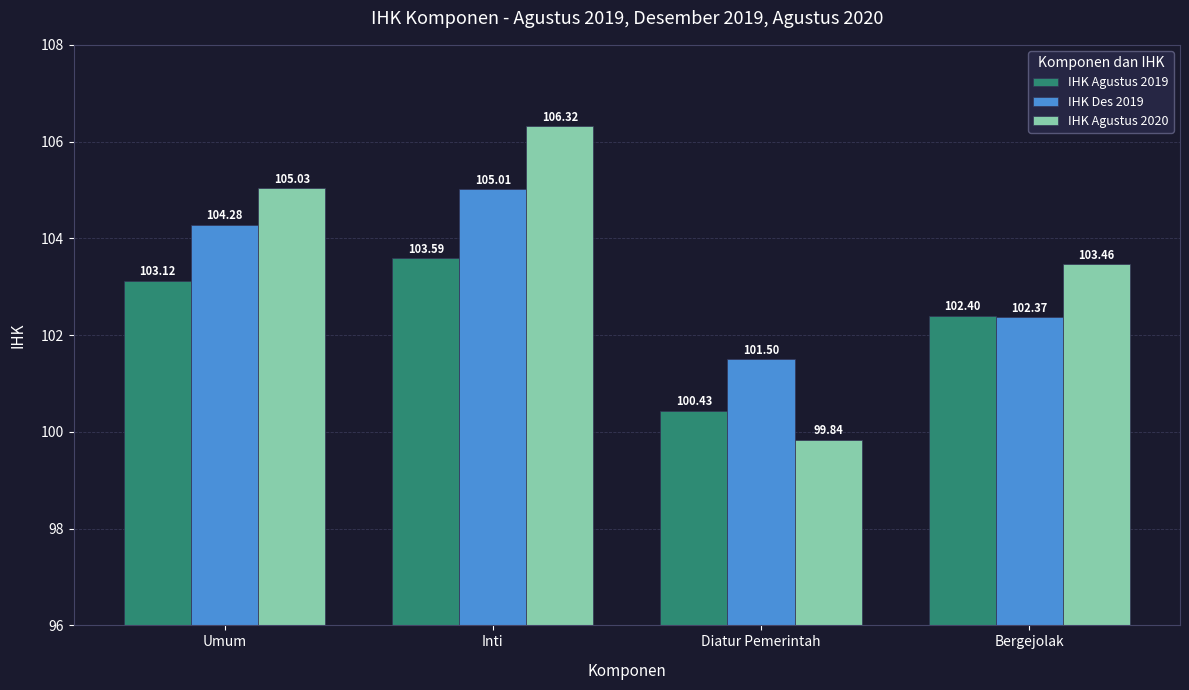

Which series has the largest total across all categories?

IHK Agustus 2020